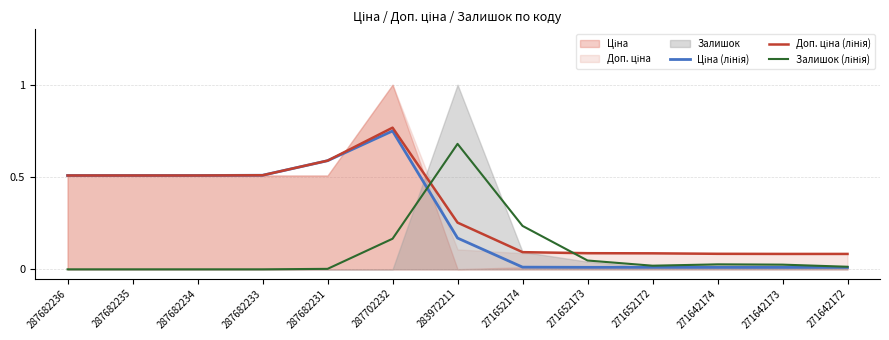

True or false: Ціна (лінія) has a value of 0.0 at 271652172.

False